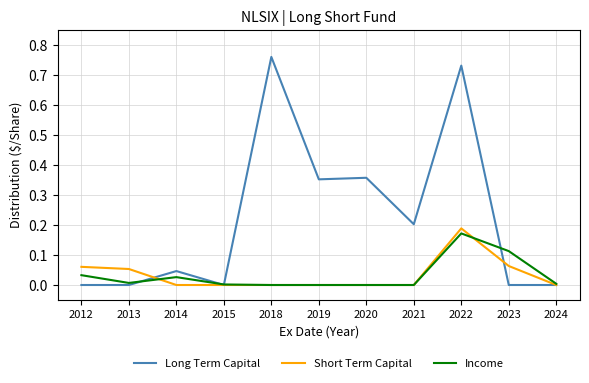

At which category does the chart reach its peak across all series?

2018